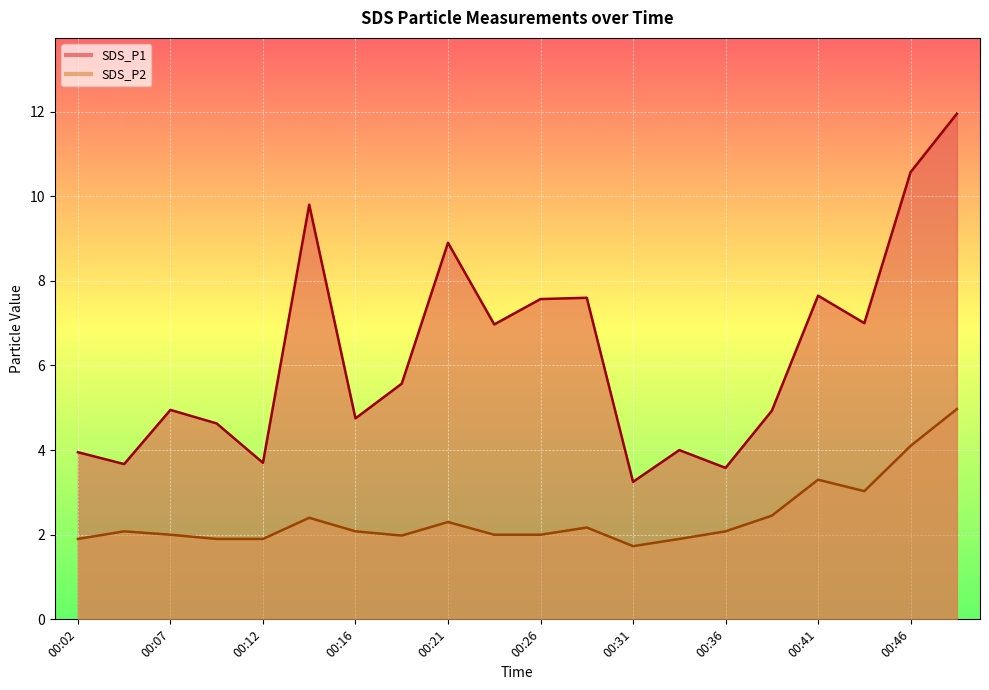

Reading right to left, transcribe all the data shown in this chart.

SDS_P1: 00:48=11.9	00:46=10.6	00:43=7.0	00:41=7.7	00:38=4.9	00:36=3.6	00:33=4.0	00:31=3.2	00:29=7.6	00:26=7.6	00:24=7.0	00:21=8.9	00:19=5.6	00:16=4.8	00:14=9.8	00:12=3.7	00:09=4.6	00:07=5.0	00:04=3.7	00:02=4.0
SDS_P2: 00:48=5.0	00:46=4.1	00:43=3.0	00:41=3.3	00:38=2.5	00:36=2.1	00:33=1.9	00:31=1.7	00:29=2.2	00:26=2.0	00:24=2.0	00:21=2.3	00:19=2.0	00:16=2.1	00:14=2.4	00:12=1.9	00:09=1.9	00:07=2.0	00:04=2.1	00:02=1.9